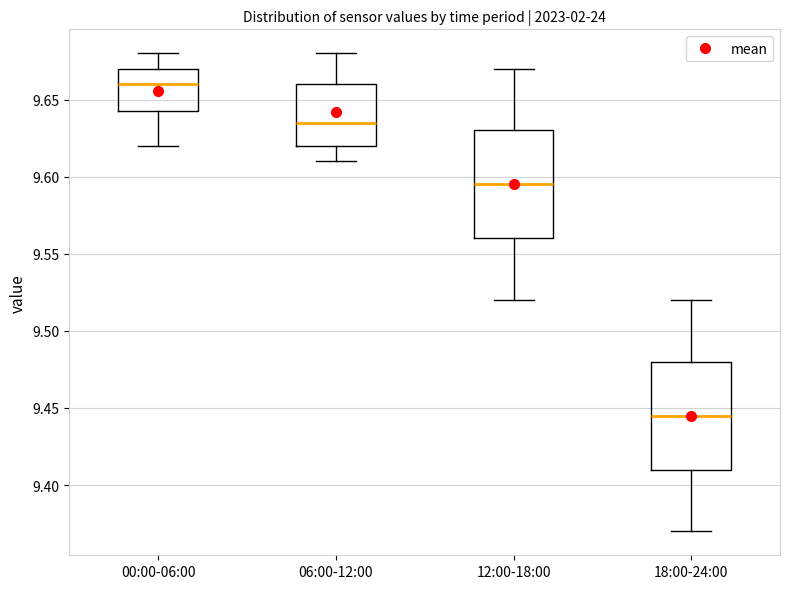

Where is the upper edge of the box for 06:00-12:00 on the y-axis? The values are not printed on the chart, so give them approximately, as read against the axis.

9.660